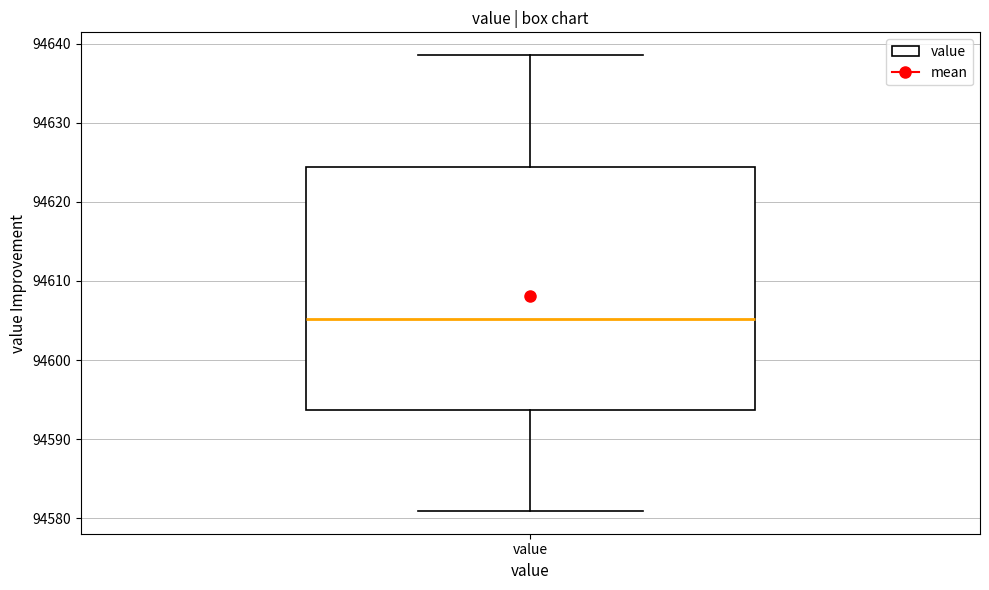

Read this box plot against the y-axis: the position of the median line, the range covered by the box, and the ends of both whiskers. The values are not printed on the chart, so give them approximately, as read against the axis.

median 94605, box 94594 to 94624, whiskers 94581 to 94639